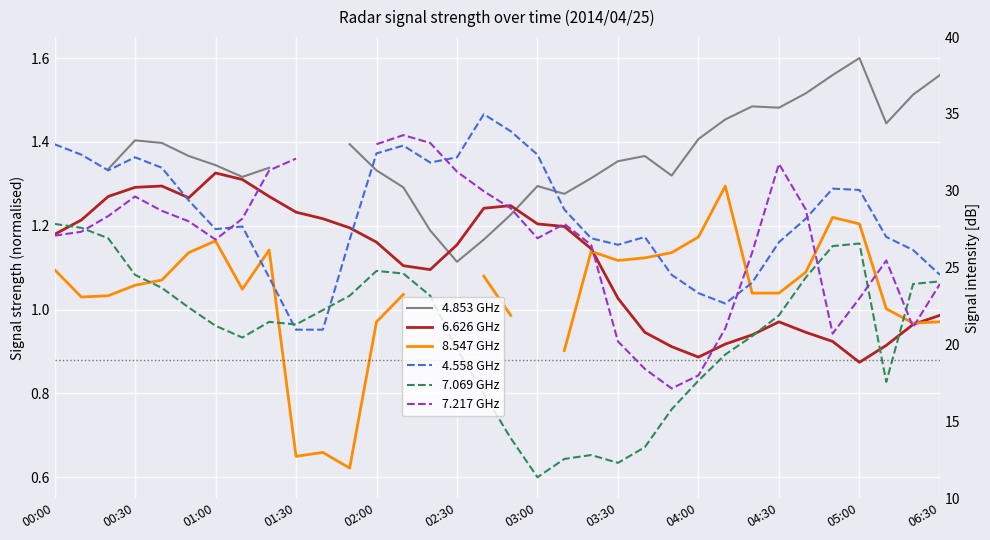

Is this an area chart (filled region under the line)?

No